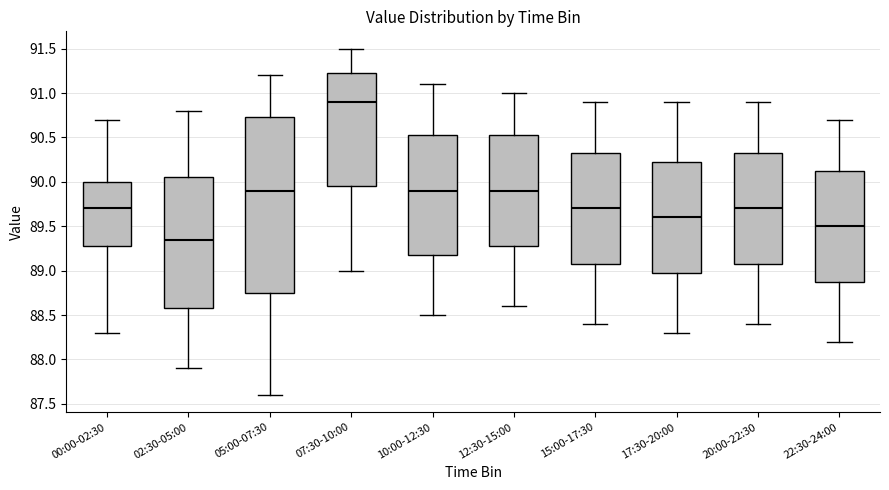

Reading left to right, read every box against the y-axis: the position of its median line, the range the box covers, and the ends of its whiskers. The values are not printed on the chart, so give them approximately, as read against the axis.

00:00-02:30: median 89.70, box 89.30 to 90.00, whiskers 88.30 to 90.70
02:30-05:00: median 89.35, box 88.60 to 90.05, whiskers 87.90 to 90.80
05:00-07:30: median 89.90, box 88.75 to 90.75, whiskers 87.60 to 91.20
07:30-10:00: median 90.90, box 89.95 to 91.25, whiskers 89.00 to 91.50
10:00-12:30: median 89.90, box 89.20 to 90.55, whiskers 88.50 to 91.10
12:30-15:00: median 89.90, box 89.30 to 90.55, whiskers 88.60 to 91.00
15:00-17:30: median 89.70, box 89.10 to 90.35, whiskers 88.40 to 90.90
17:30-20:00: median 89.60, box 89.00 to 90.25, whiskers 88.30 to 90.90
20:00-22:30: median 89.70, box 89.10 to 90.35, whiskers 88.40 to 90.90
22:30-24:00: median 89.50, box 88.90 to 90.15, whiskers 88.20 to 90.70